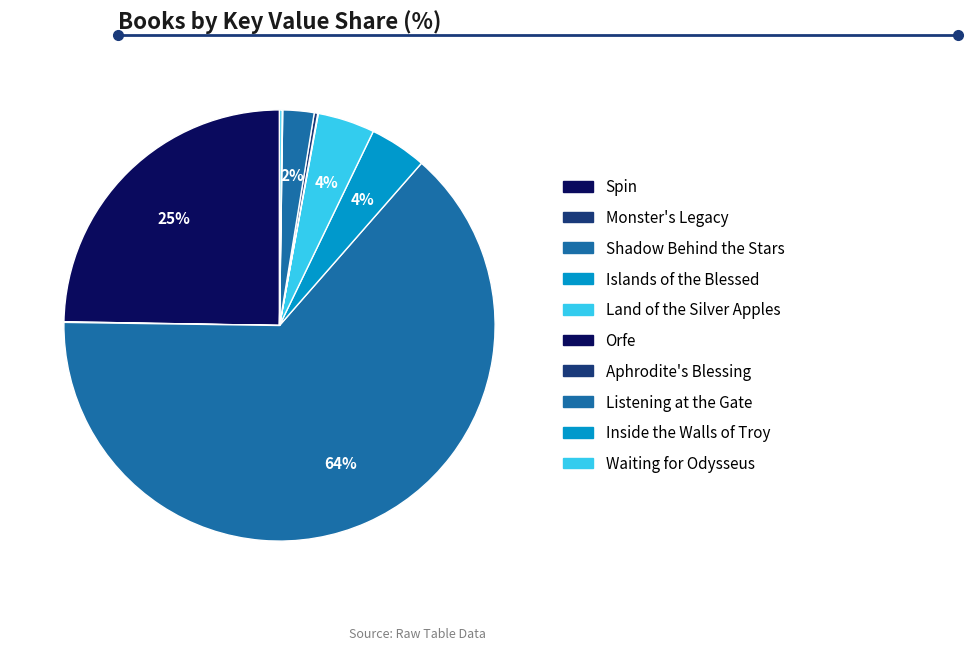

How much of the chart is everything except Shadow Behind the Stars?

36.2%